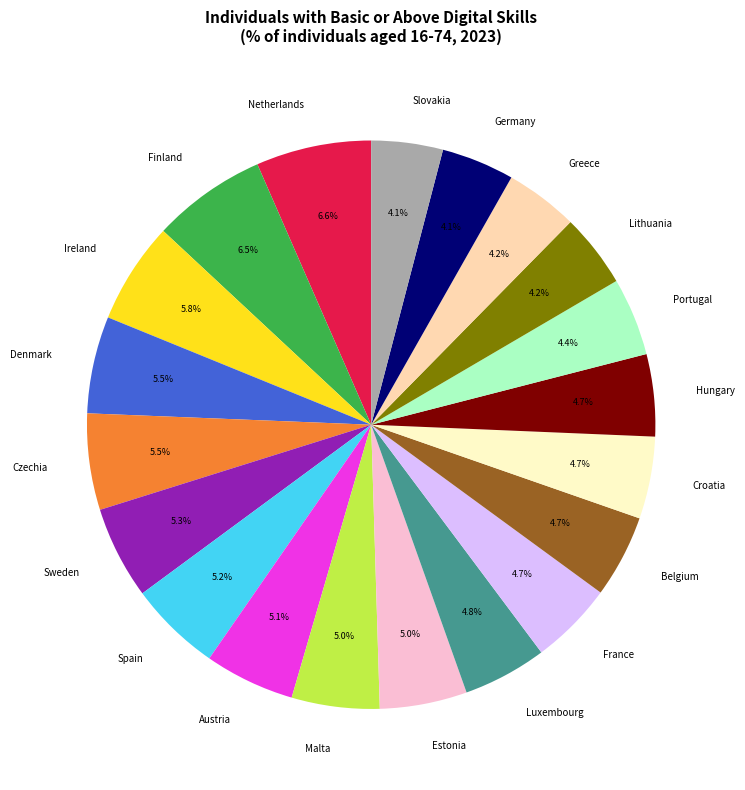

The Spain slice represents 5% of the pie. True or false?

True